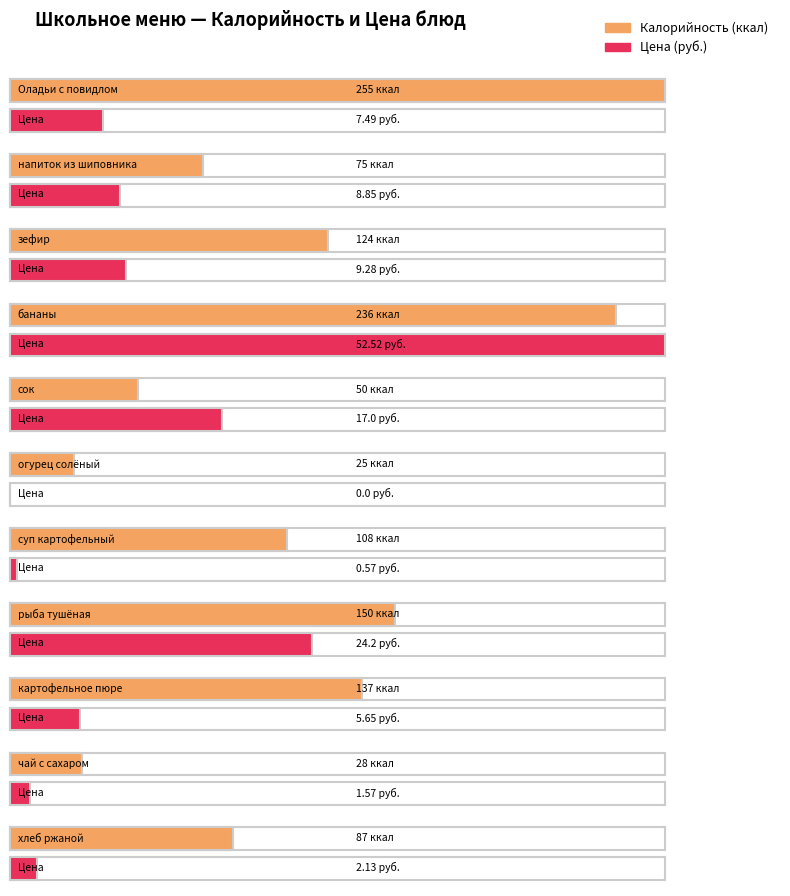

What position from the left is огурец солёный?

6